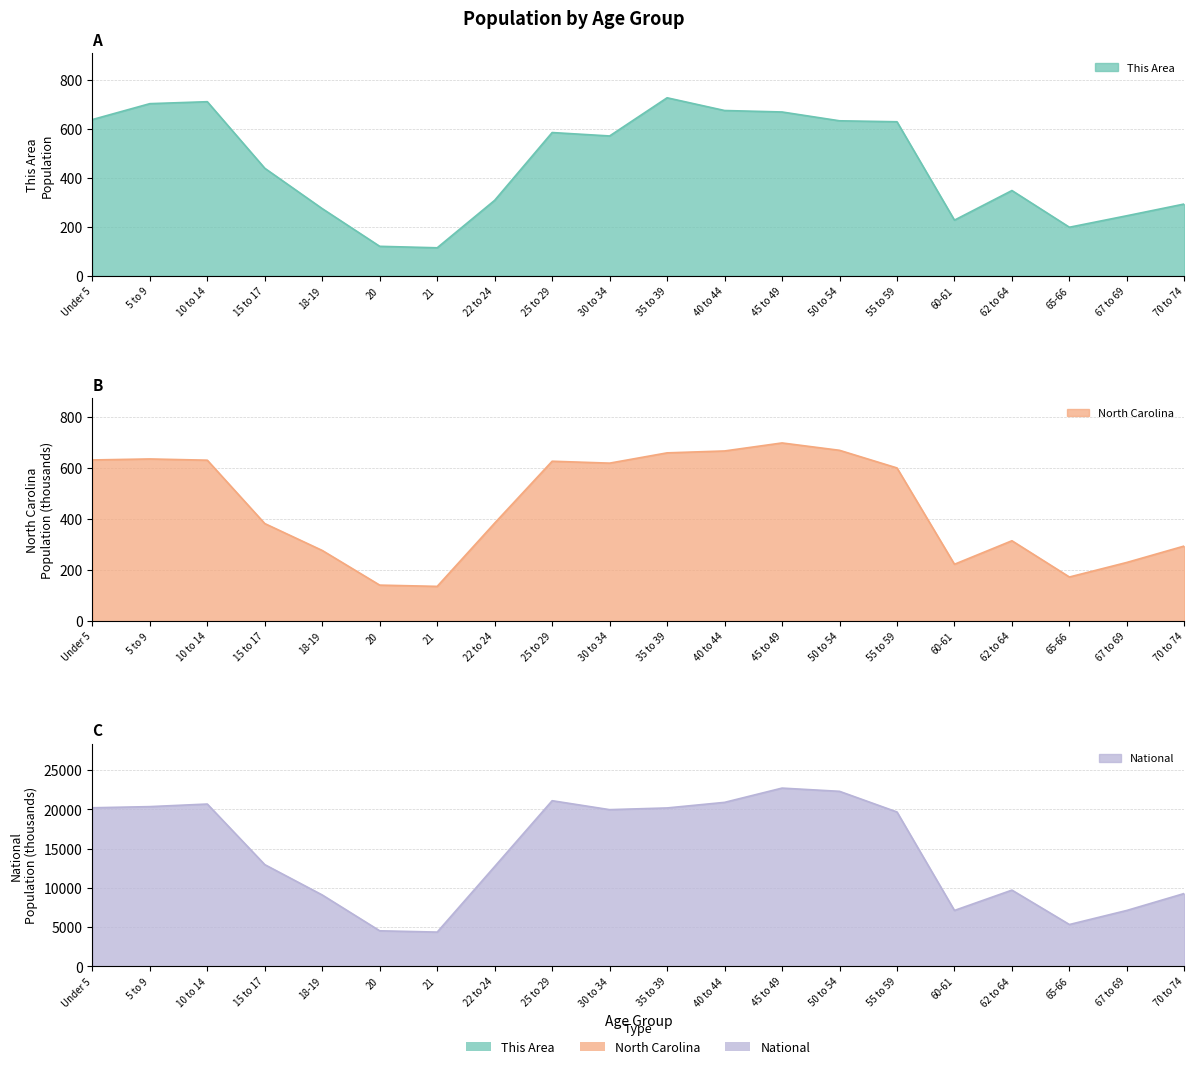

What is the difference between the maximum and minimum values in the This Area series?

613.0